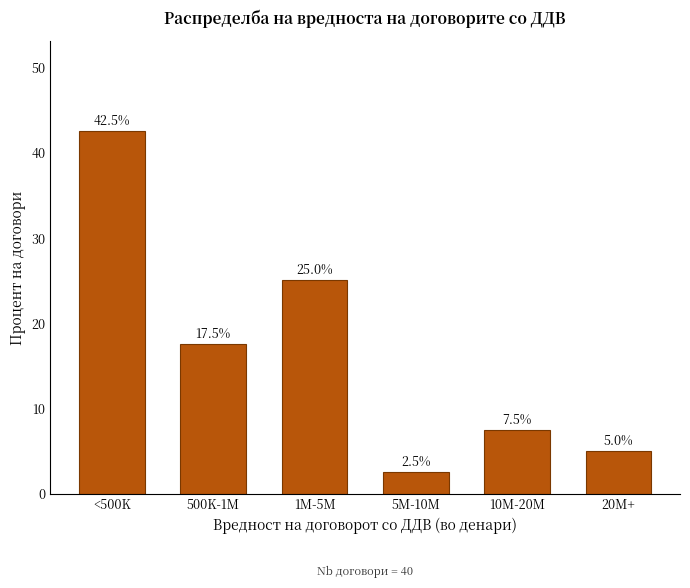

Reading right to left, list all the values displayed in this chart.

5.0	7.5	2.5	25.0	17.5	42.5